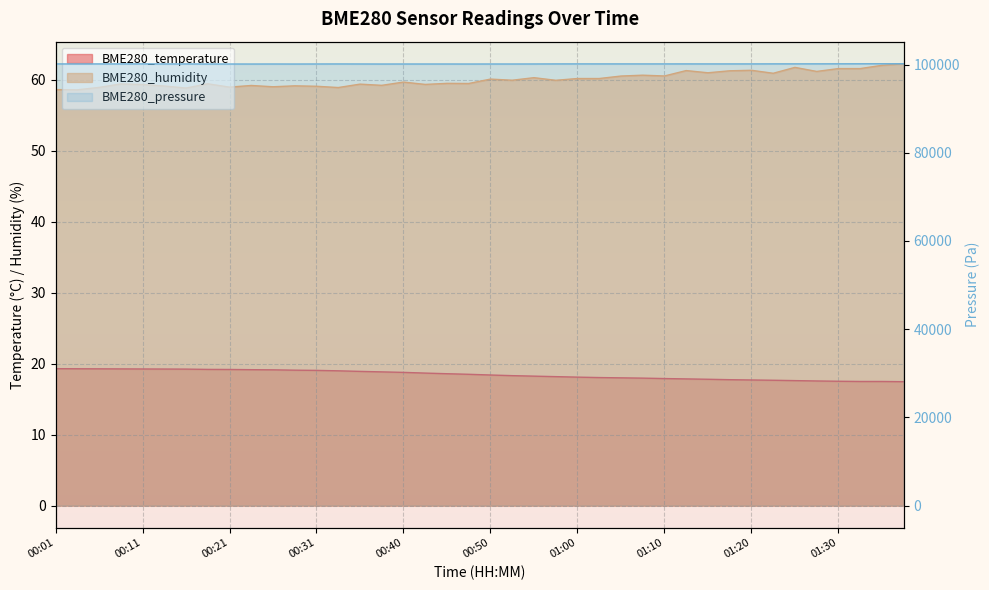

How many values in the BME280_temperature series exceed 18?

26